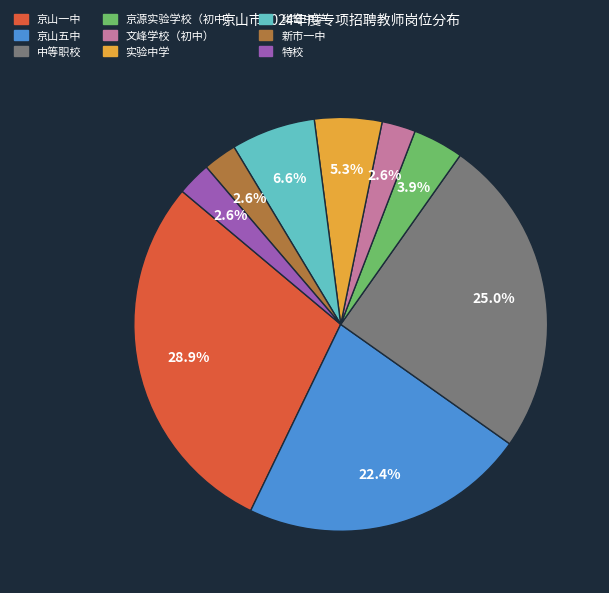

To the nearest percent, what is the difference between the 京山一中 and 京源实验学校（初中） slice percentages?

25%